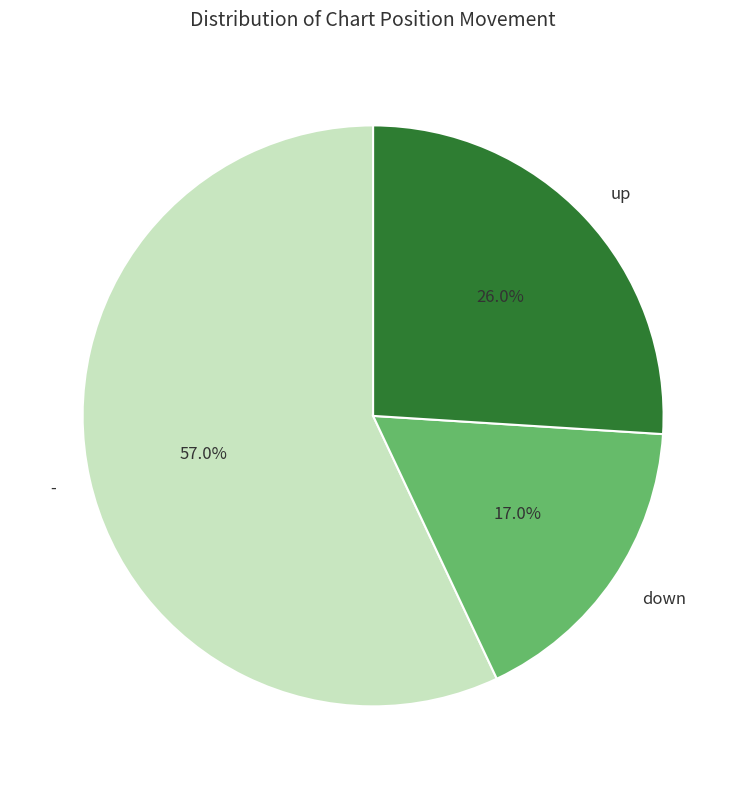

How many slices are in this pie chart?

3